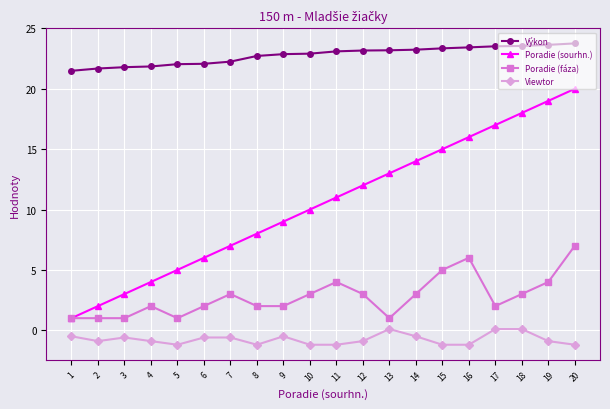

Which series has the largest range (max minus min)?

Poradie (sourhn.)